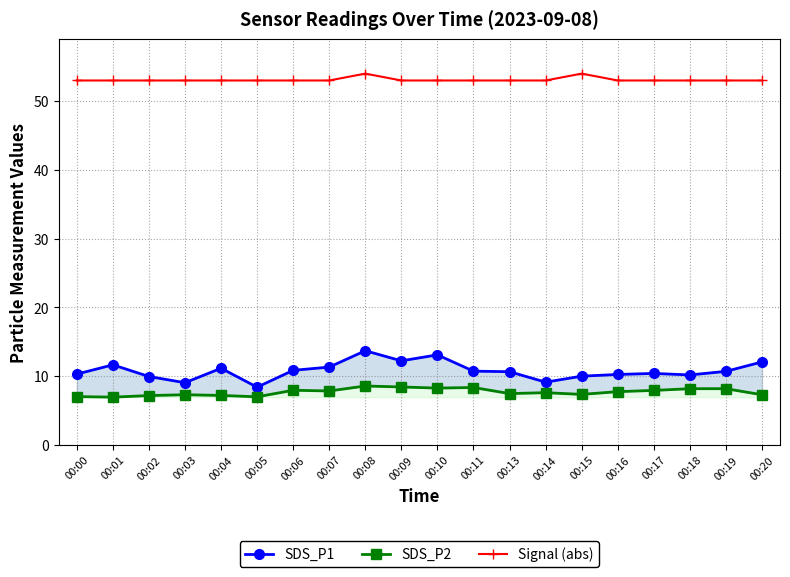

Rank the series by their maximum value, from lowest to highest.

SDS_P2, SDS_P1, Signal (abs)